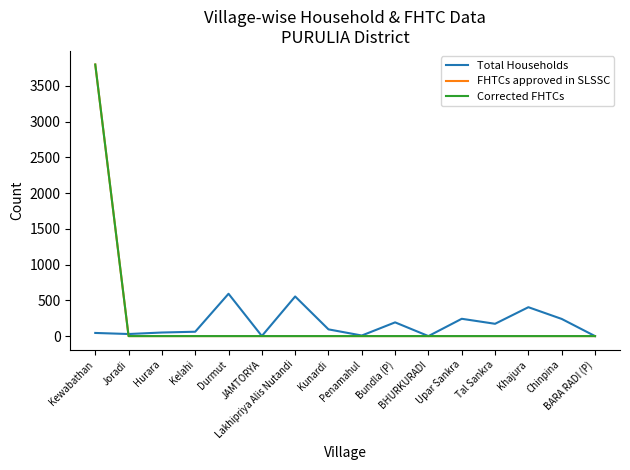

Reading left to right, transcribe all the data shown in this chart.

Total Households: Kewabathan=44	Joradi=29	Hurara=50	Kelahi=61	Durmut=592	JAMTORYA=1	Lakhipriya Alis Nutandi=554	Kunardi=94	Penamahul=8	Bundla (P)=192	BHURKURADI=0	Upar Sankra=242	Tal Sankra=172	Khajura=404	Chinpina=240	BARA RADI (P)=0
FHTCs approved in SLSSC: Kewabathan=3798	Joradi=0	Hurara=0	Kelahi=0	Durmut=0	JAMTORYA=0	Lakhipriya Alis Nutandi=0	Kunardi=0	Penamahul=0	Bundla (P)=0	BHURKURADI=0	Upar Sankra=0	Tal Sankra=0	Khajura=0	Chinpina=0	BARA RADI (P)=0
Corrected FHTCs: Kewabathan=3798	Joradi=0	Hurara=0	Kelahi=0	Durmut=0	JAMTORYA=0	Lakhipriya Alis Nutandi=0	Kunardi=0	Penamahul=0	Bundla (P)=0	BHURKURADI=0	Upar Sankra=0	Tal Sankra=0	Khajura=0	Chinpina=0	BARA RADI (P)=0